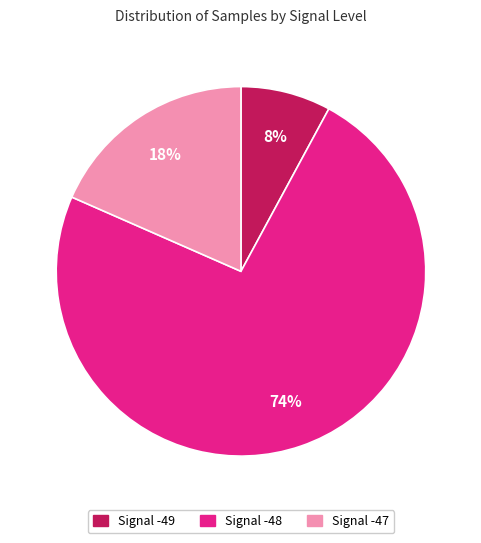

To the nearest percent, what is the difference between the largest and smallest slice percentages?

66%